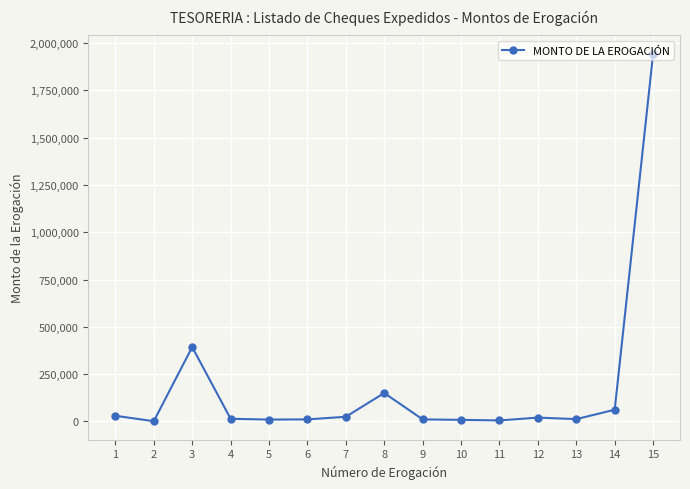

The value at 14 is 61579.0. True or false?

True